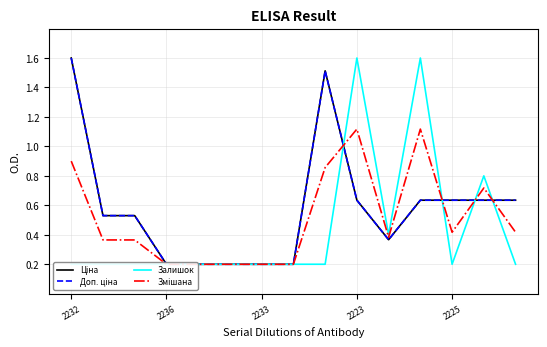

What is the total value across all series at 2225?

1.9